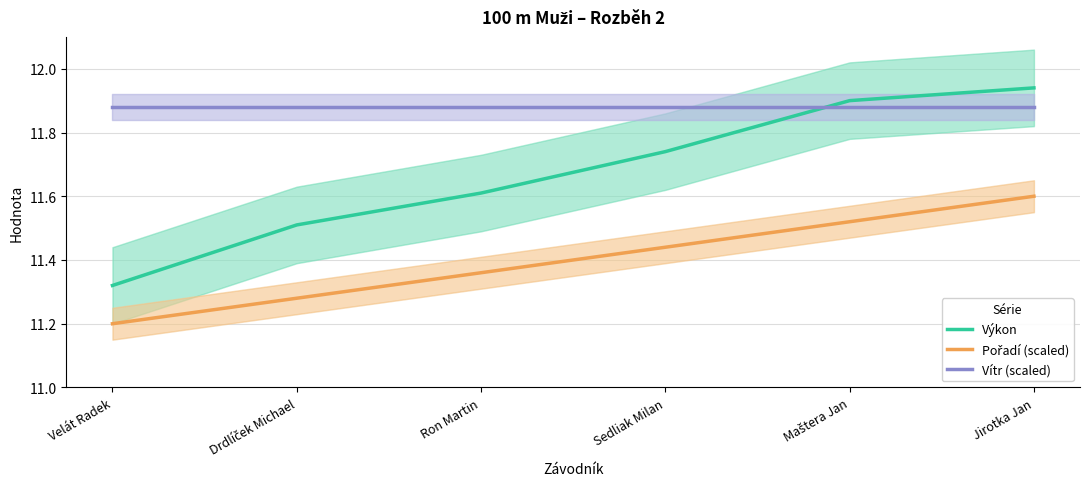

What is the maximum value shown in the chart?

11.9